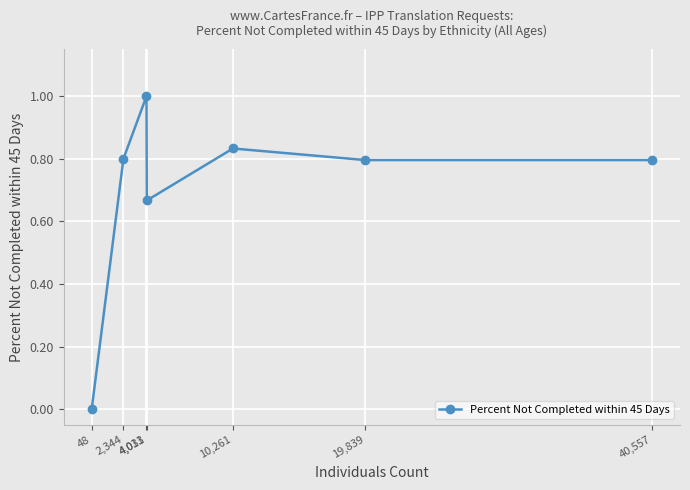

How many data points are above 0?

6